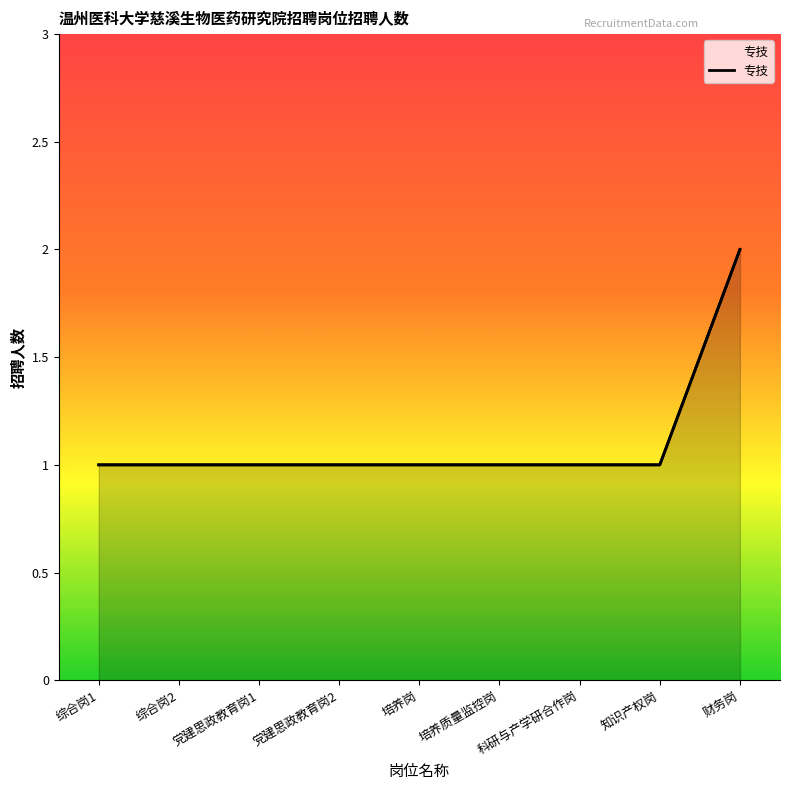

What is the average value?

1